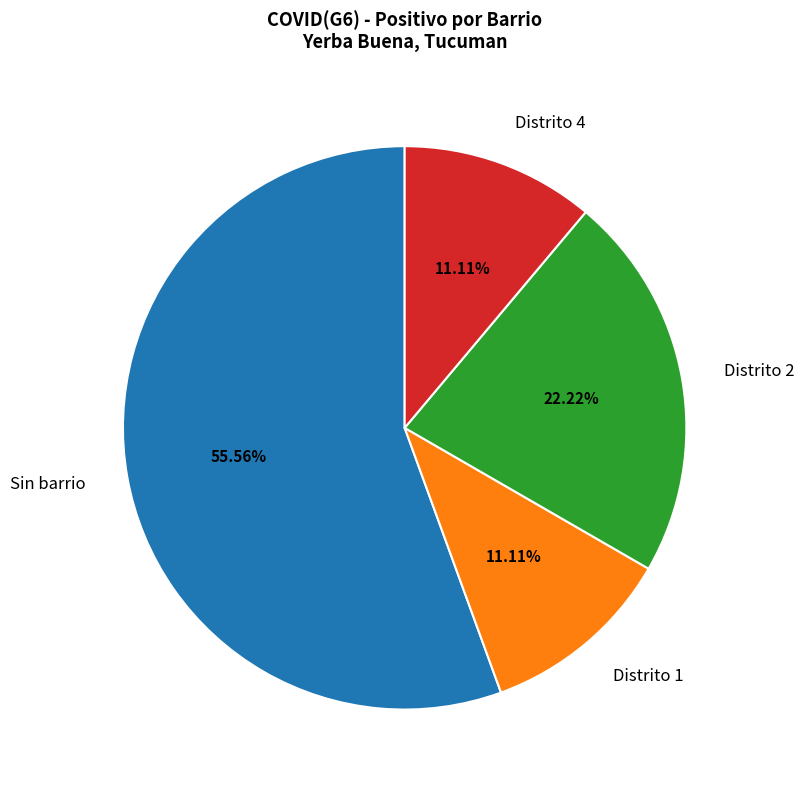

How many slices are in this pie chart?

4